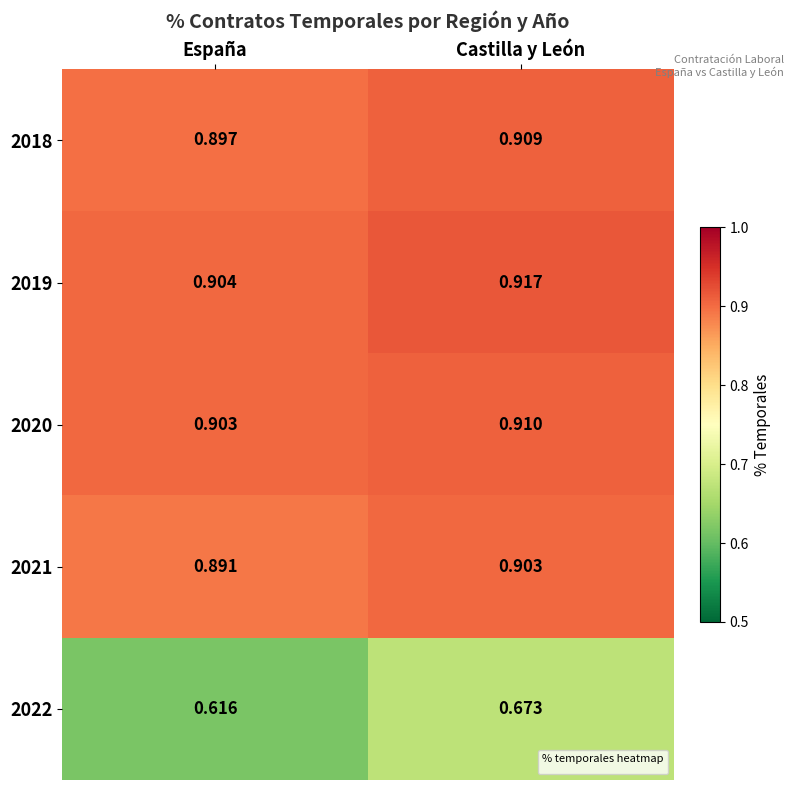

At which category is the sum across all series the highest?

Castilla y León